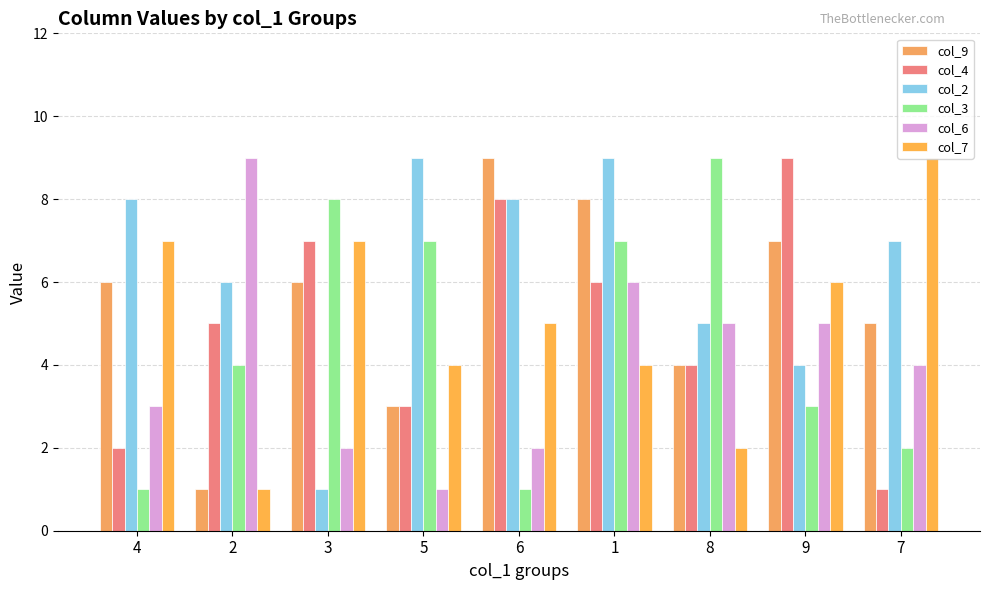

The value of col_2 at 7 is 9. True or false?

False